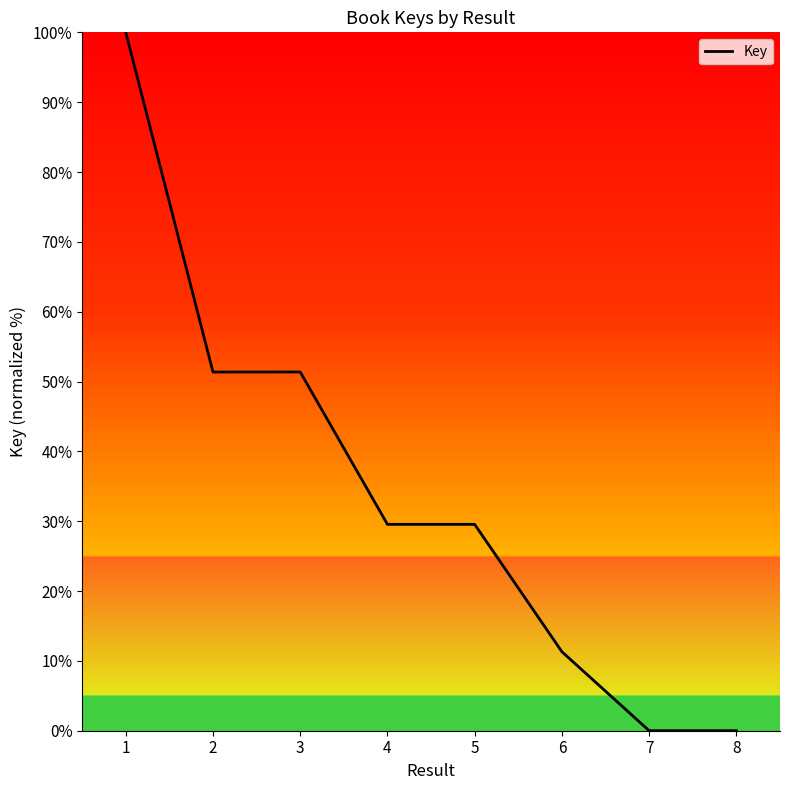

True or false: there are more than 2 points higher than both neighbors.

False